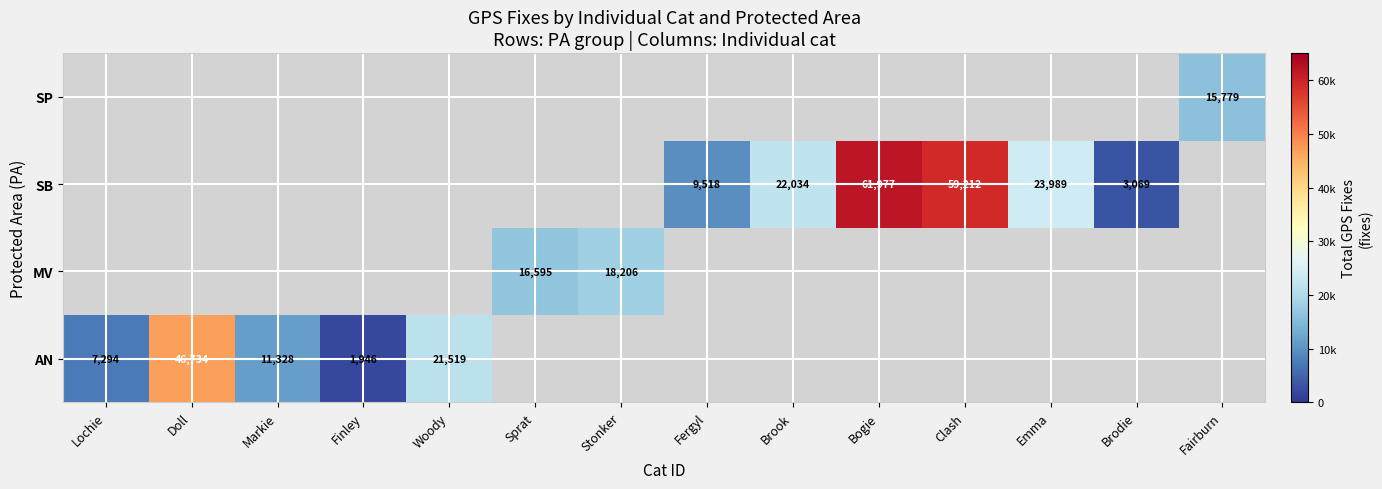

At how many categories does at least one series exceed 18679?

6